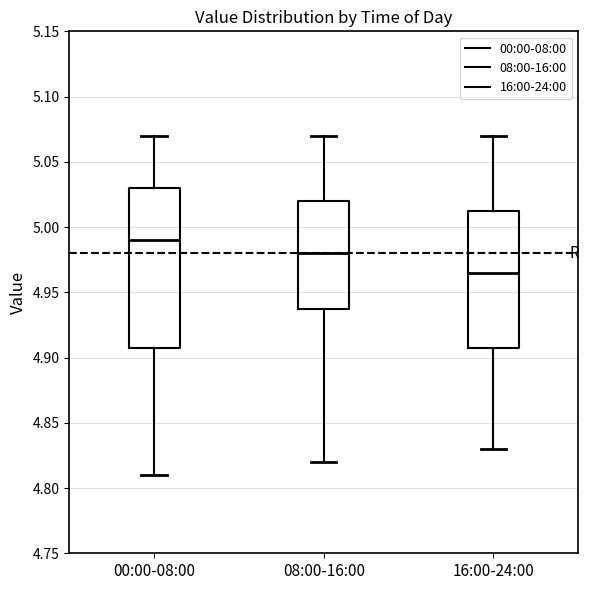

Reading left to right, read every box against the y-axis: the position of its median line, the range the box covers, and the ends of its whiskers. The values are not printed on the chart, so give them approximately, as read against the axis.

00:00-08:00: median 4.990, box 4.910 to 5.030, whiskers 4.810 to 5.070
08:00-16:00: median 4.980, box 4.940 to 5.020, whiskers 4.820 to 5.070
16:00-24:00: median 4.965, box 4.910 to 5.015, whiskers 4.830 to 5.070